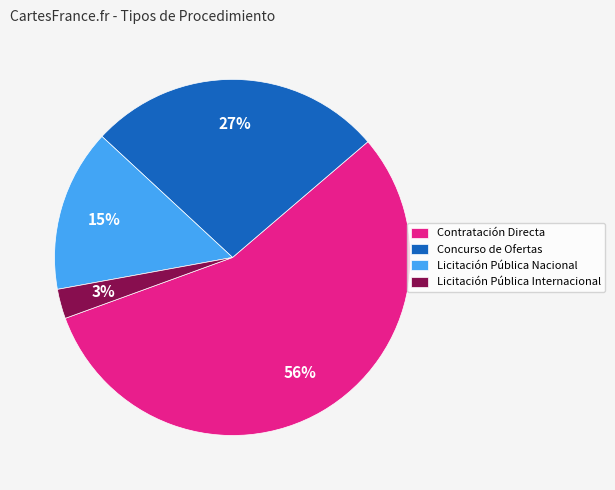

How many segments does this pie chart have?

4